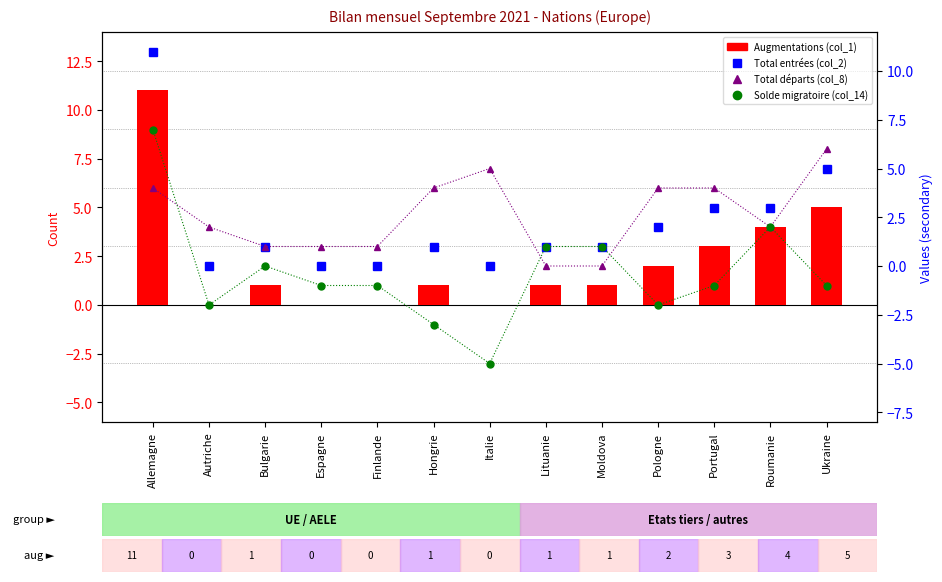

What are all the series names shown in the legend?

Augmentations (col_1), Total entrées (col_2), Total départs (col_8), Solde migratoire (col_14)